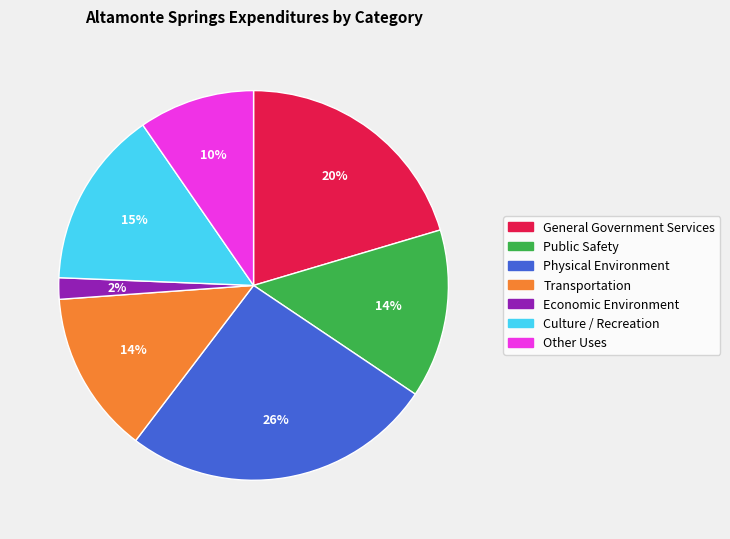

To the nearest percent, what portion does Other Uses represent?

10%